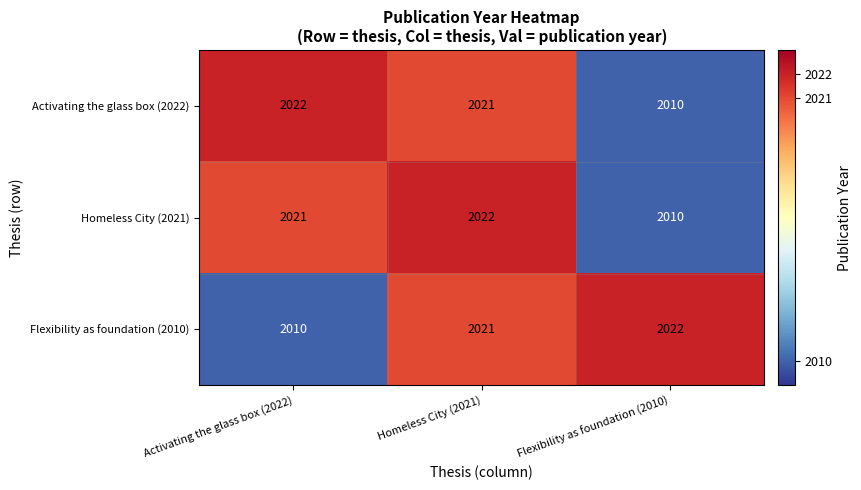

How many data points does each series have?

3